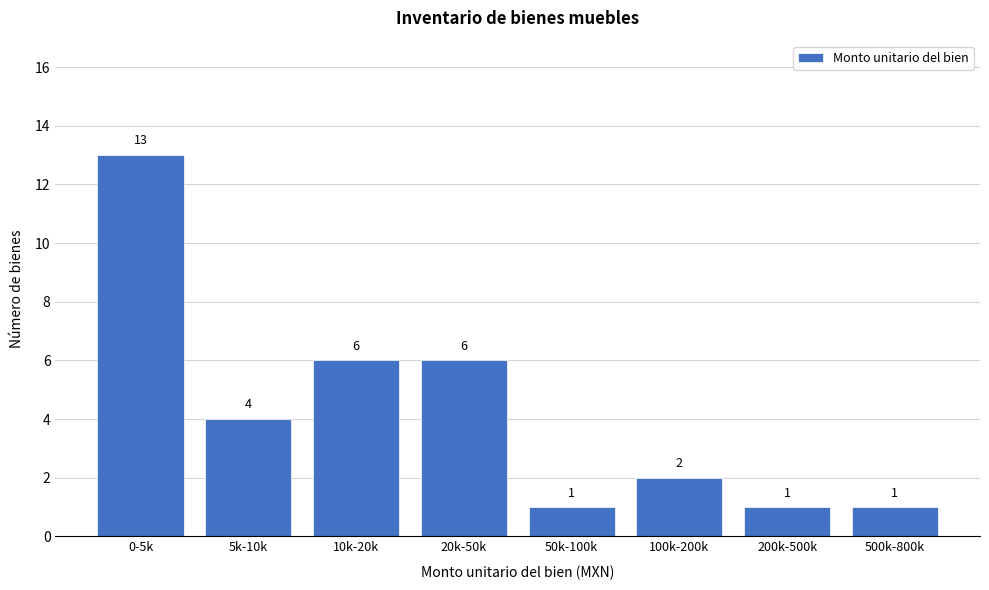

Reading left to right, extract all data points from this chart.

13	4	6	6	1	2	1	1